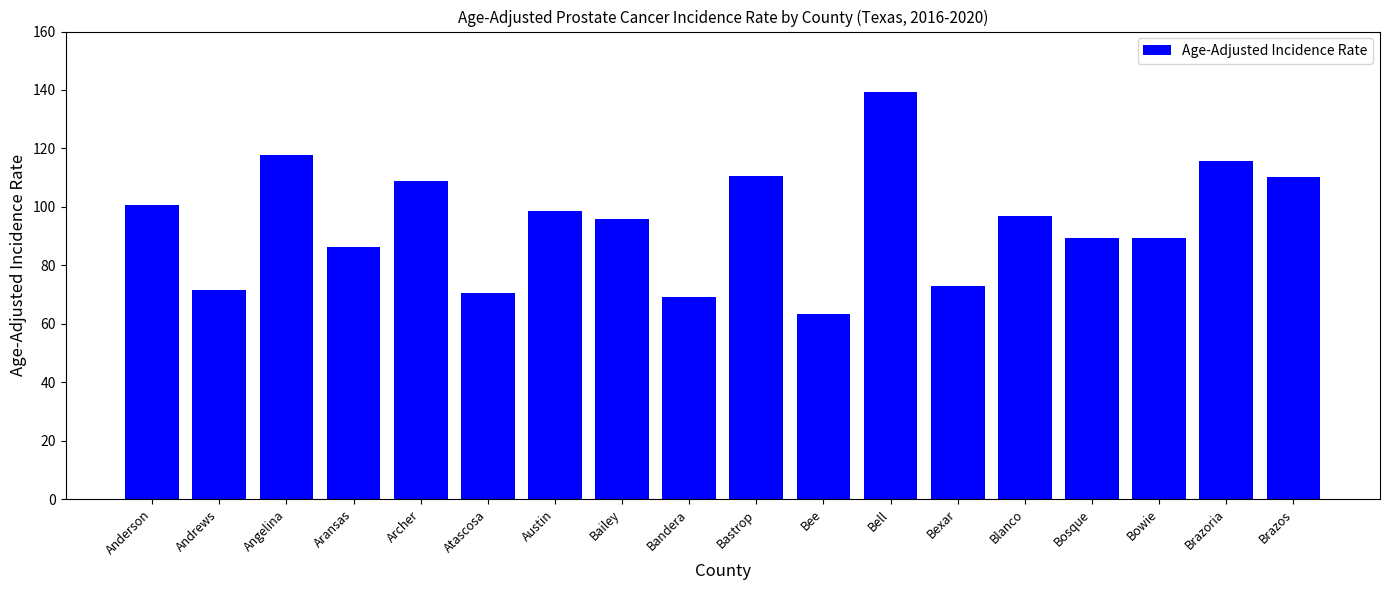

The value at Bell is 91.6. True or false?

False